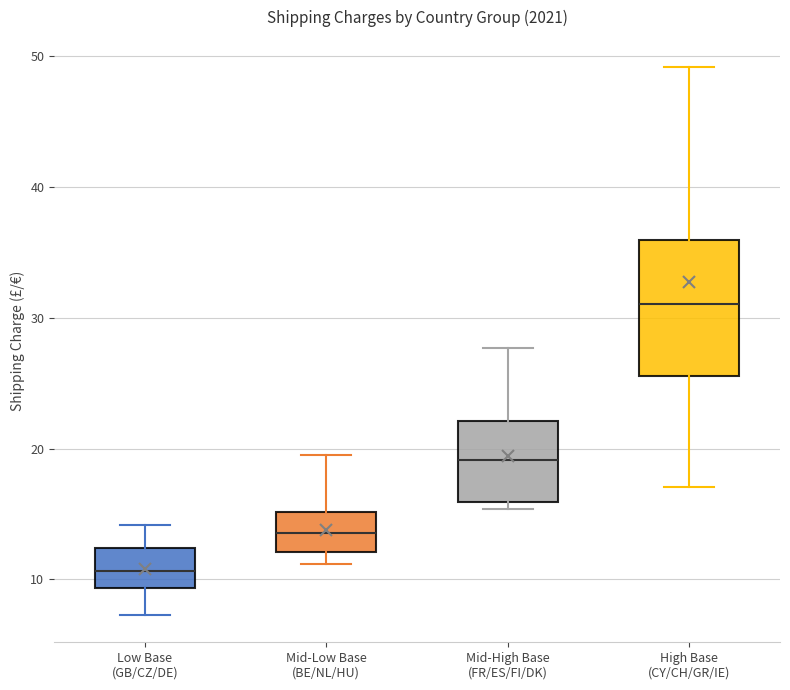

Where does the median line of the box for Mid-High Base (FR/ES/FI/DK) sit on the y-axis? The values are not printed on the chart, so give them approximately, as read against the axis.

19